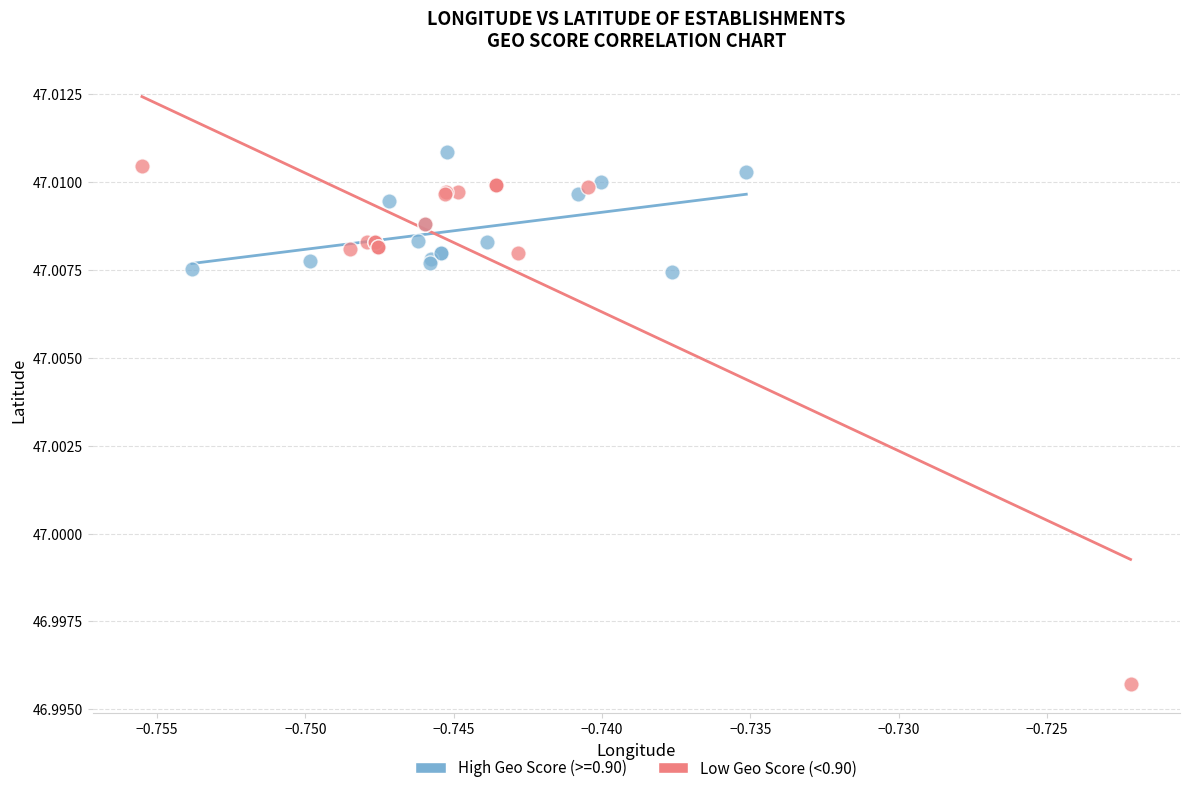

Which series has the widest spread of Y values?

Low Geo Score (<0.90)